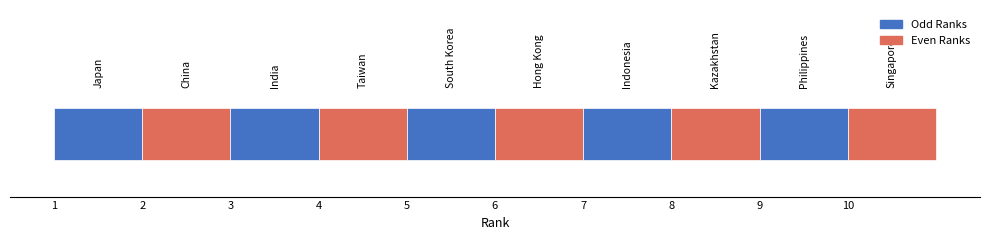

At which label is H index closest to 158?

India